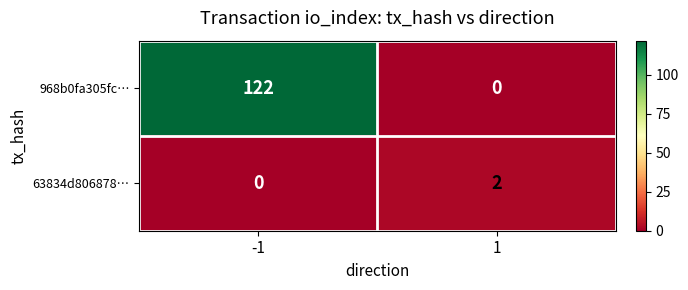

What is the total value across all series at -1?

122